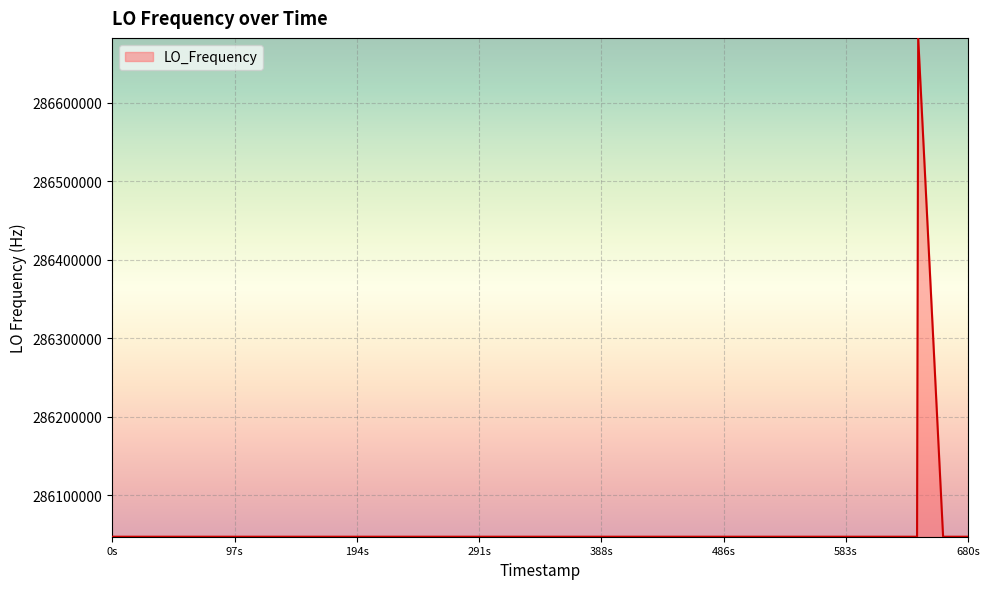

True or false: there are more than 2 points higher than both neighbors.

True